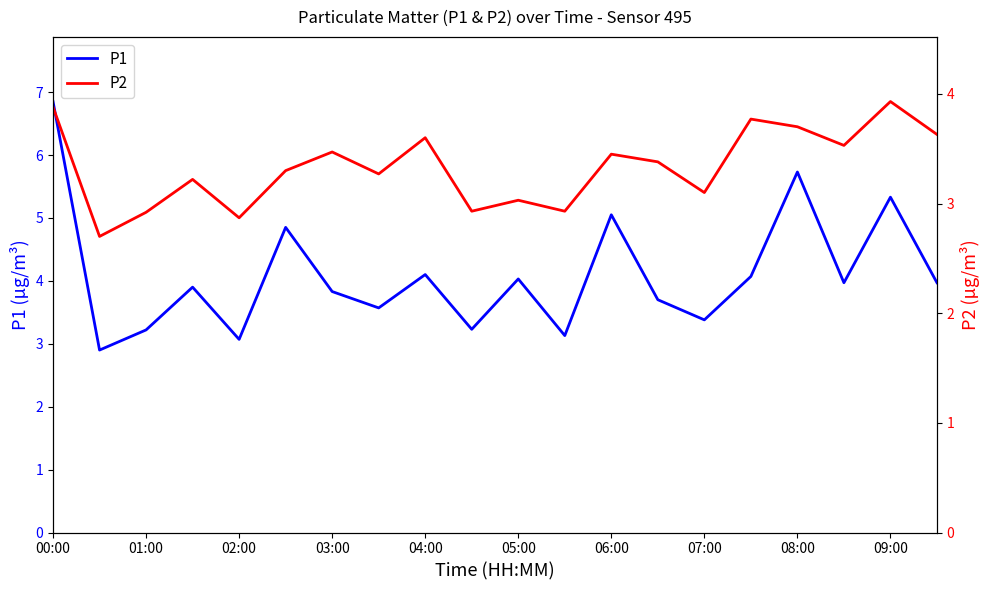

Is it true that P1 equals 5.3 at 09:00?

True